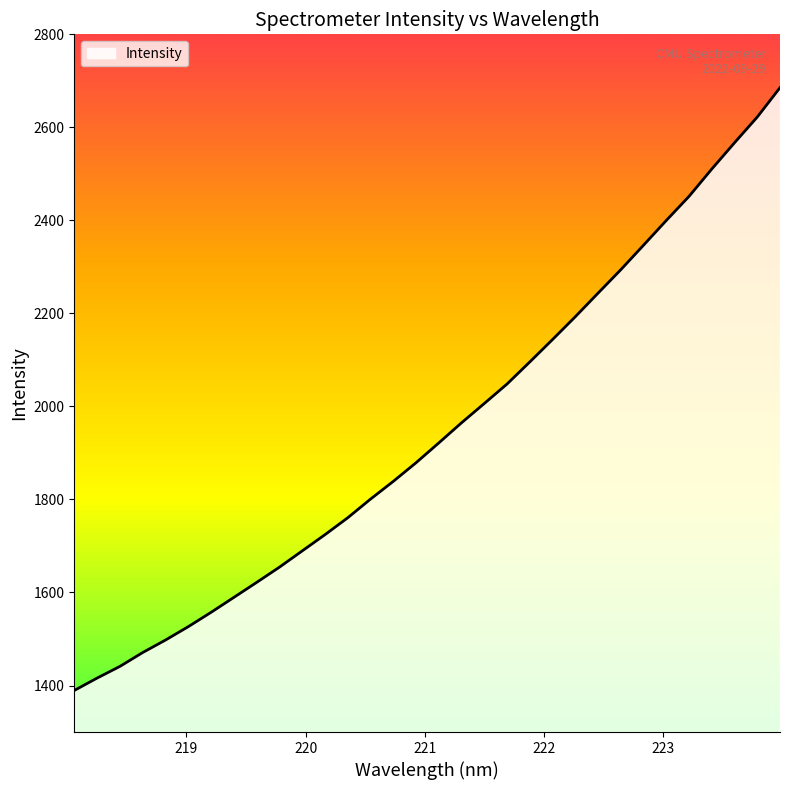

List the labels in order of value, largest first.

223.9802, 223.7895, 223.5987, 223.408, 223.2172, 223.0264, 222.8355, 222.6447, 222.4538, 222.263, 222.0721, 221.8812, 221.6902, 221.4993, 221.3083, 221.1174, 220.9264, 220.7354, 220.5444, 220.3533, 220.1623, 219.9712, 219.7801, 219.589, 219.3979, 219.2067, 219.0156, 218.8244, 218.6332, 218.442, 218.2508, 218.0596